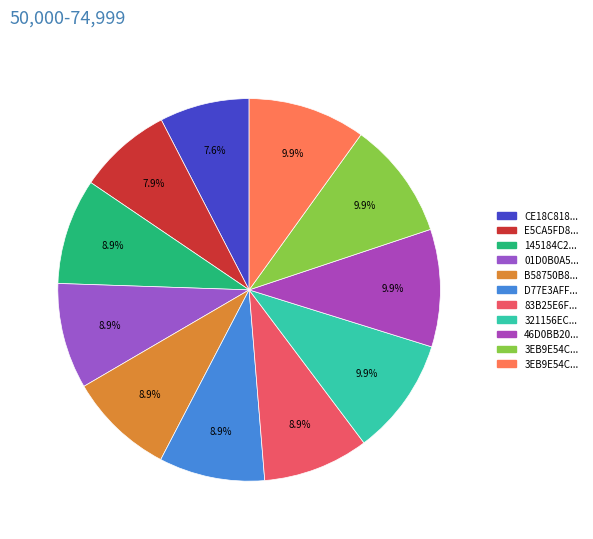

How many slices are in this pie chart?

11